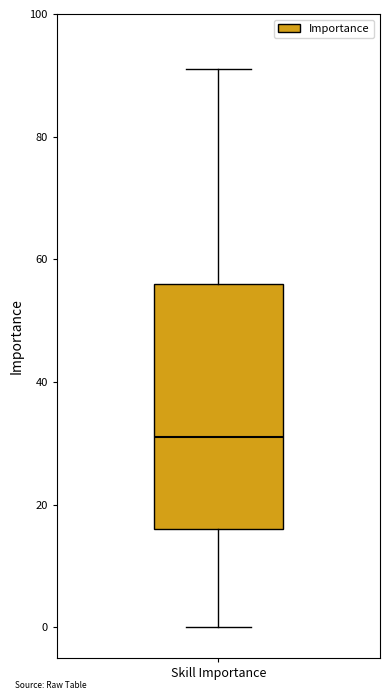

Transcribe this box plot: give where the median line is, the range the box spans, and where the two whiskers end, as read against the y-axis. The values are not printed on the chart, so give them approximately, as read against the axis.

median 32, box 16 to 56, whiskers 0 to 92